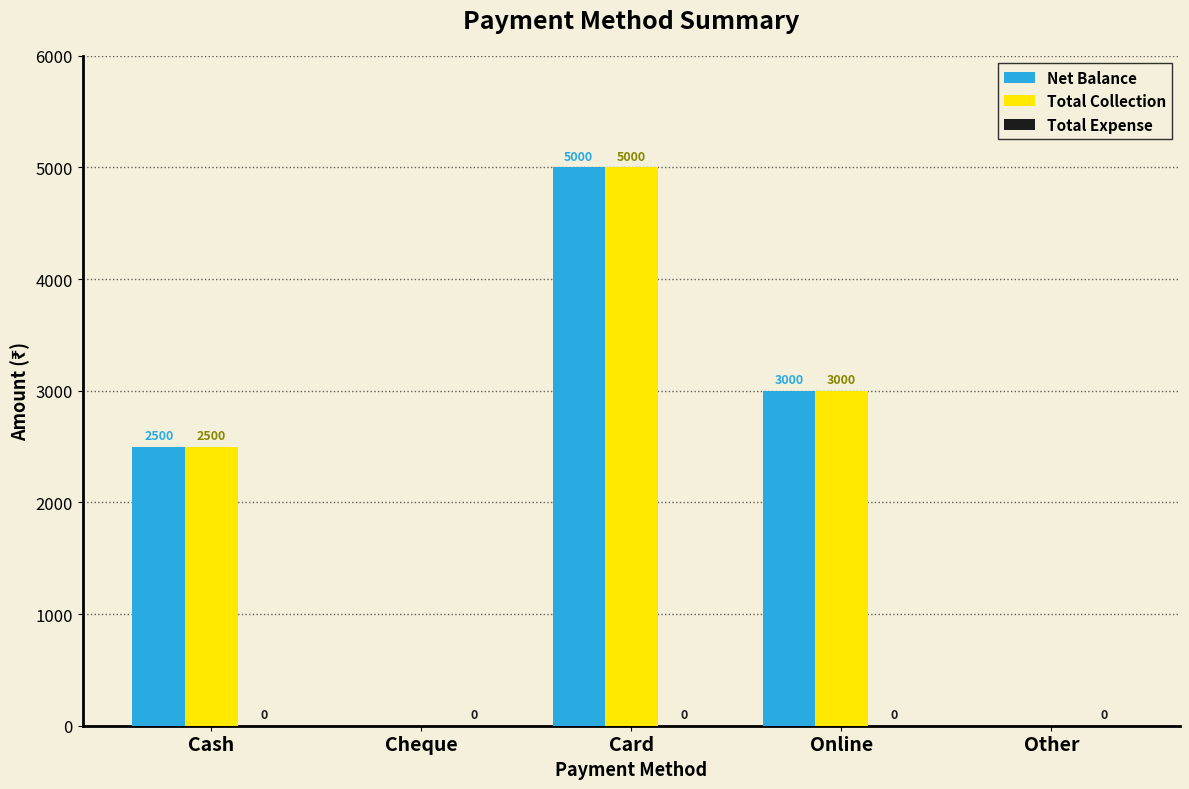

What is the total value across all series at Online?

6000